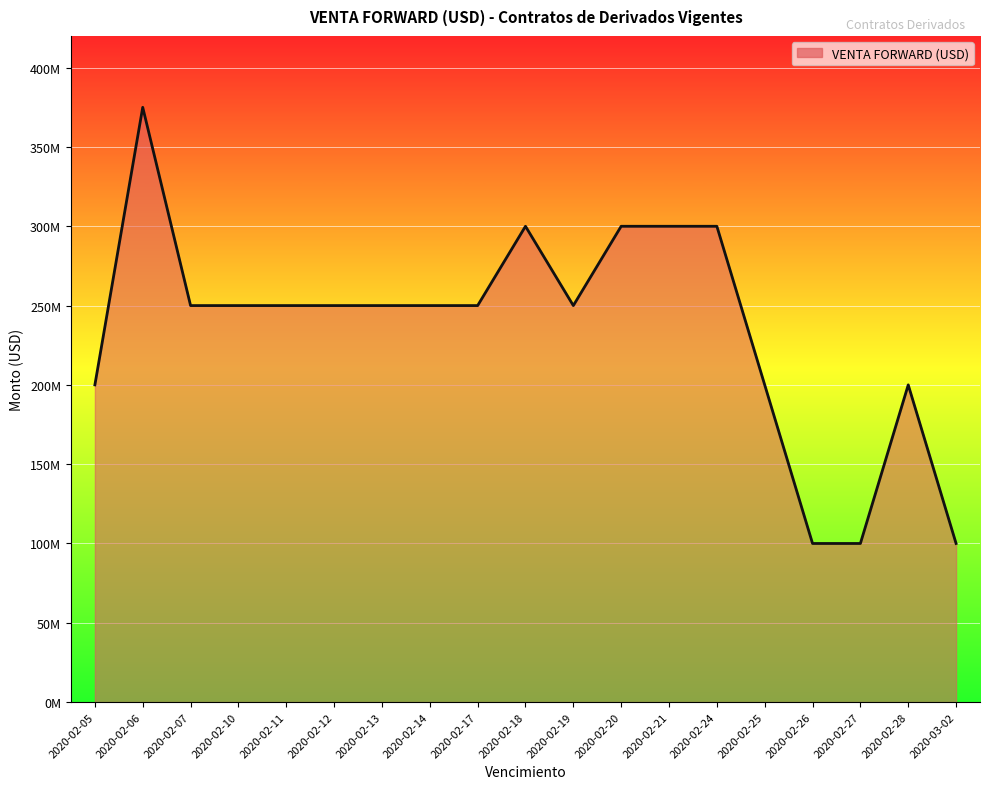

Does the chart display data point markers on the line(s)?

No